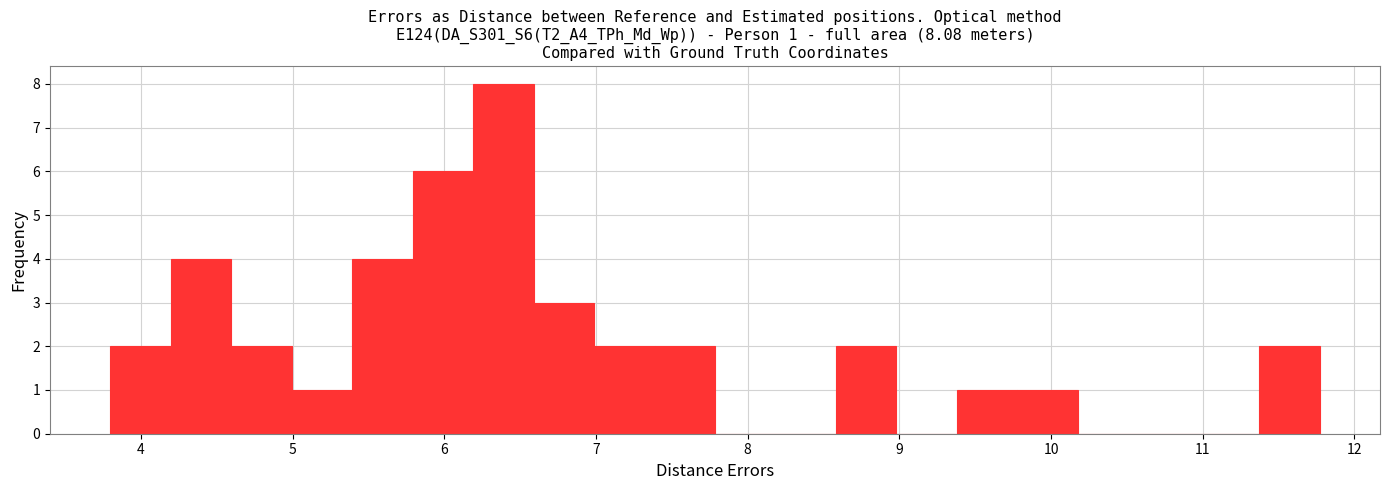

Around what value on the x-axis is the tallest bar? Give the approximate position of its centre, as read against the axis.

6.4